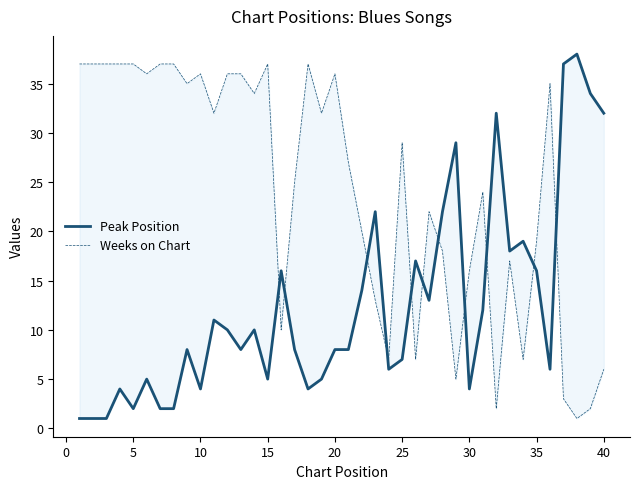

True or false: Weeks on Chart has a value of 18 at 11.

False